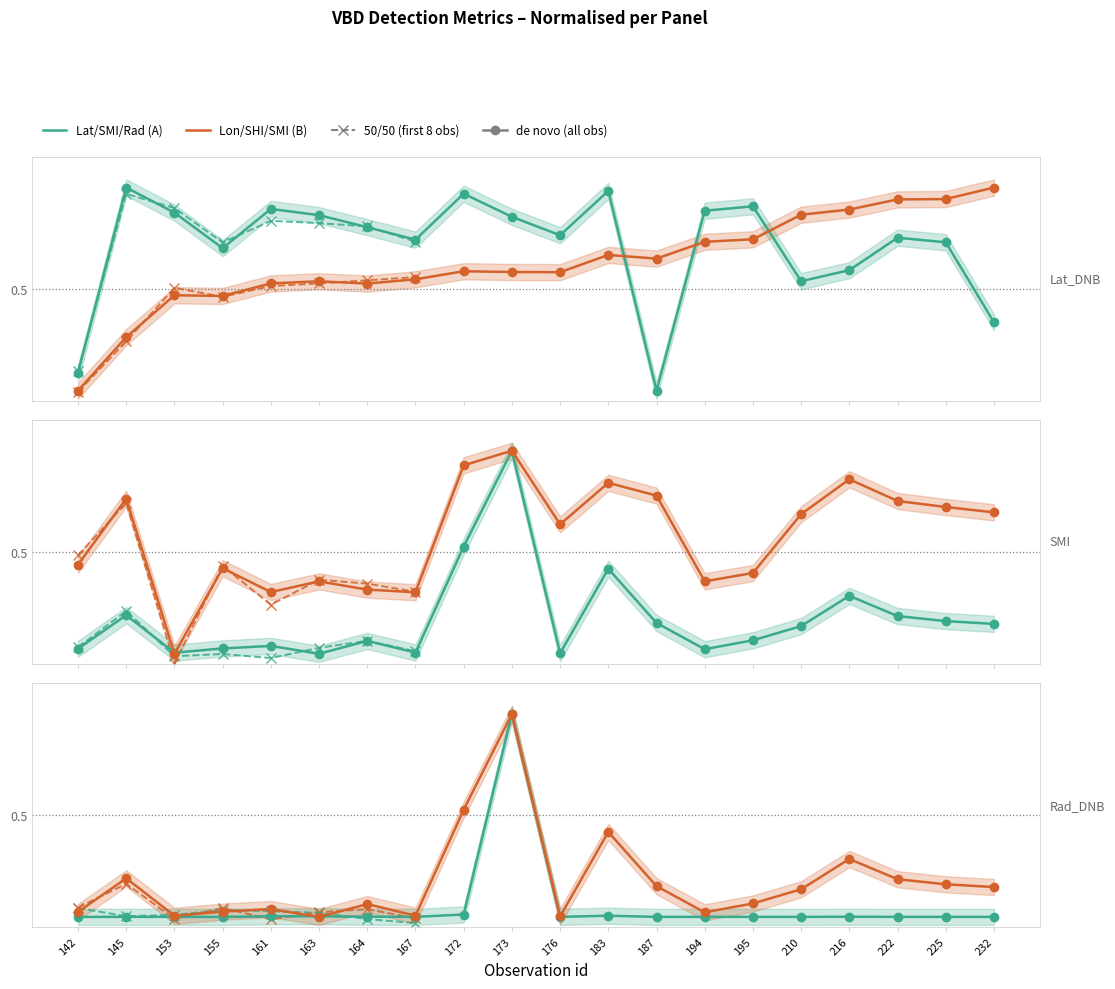

Count the number of categories in the chart.

20